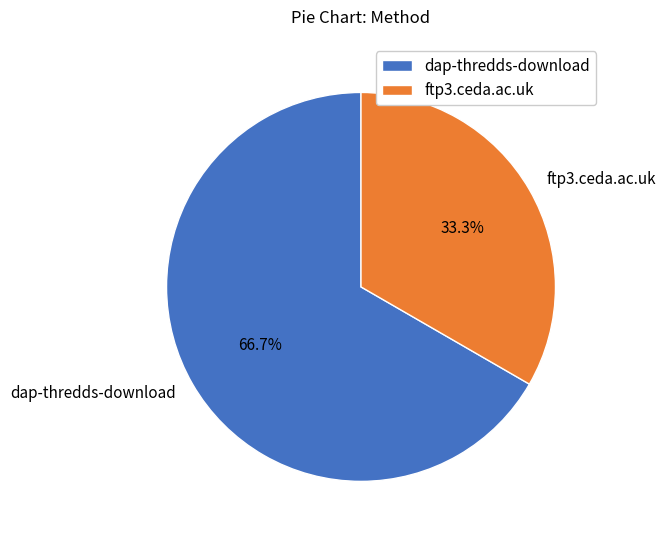

The dap-thredds-download slice represents 59% of the pie. True or false?

False